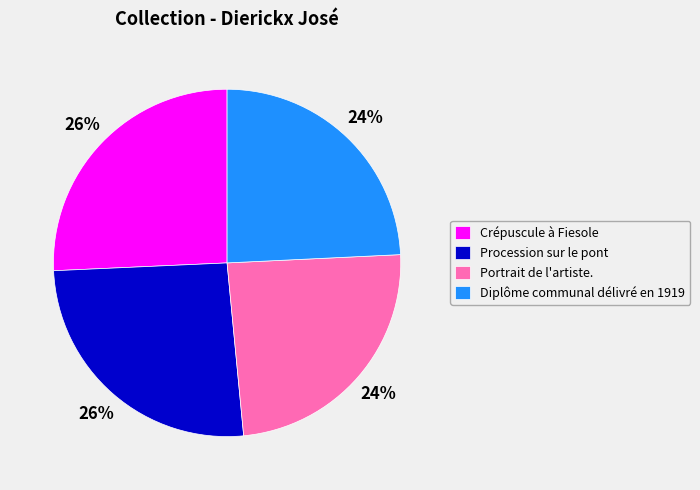

To the nearest percent, what portion does Crépuscule à Fiesole represent?

26%